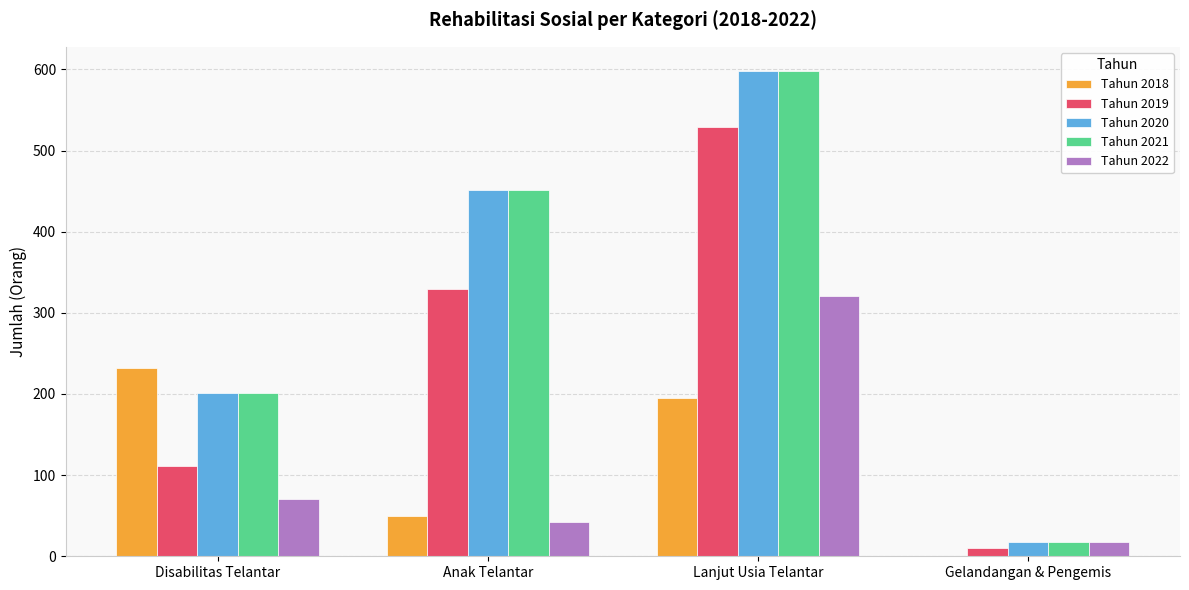

What is the highest value of the Tahun 2020 series?

598